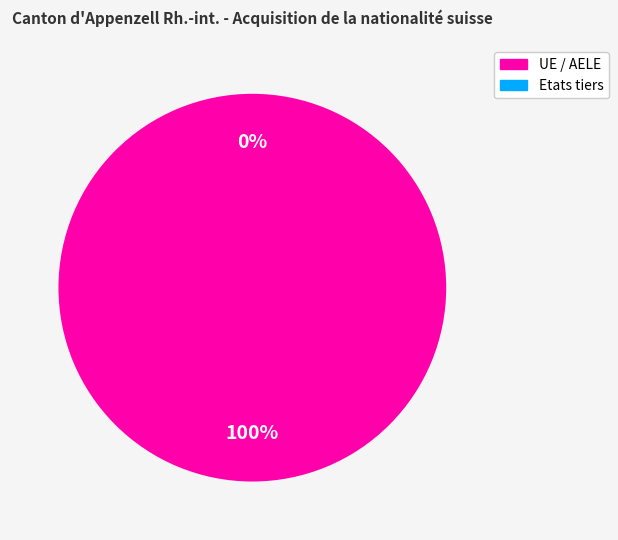

Is it true that Etats tiers is 0% of the pie?

True